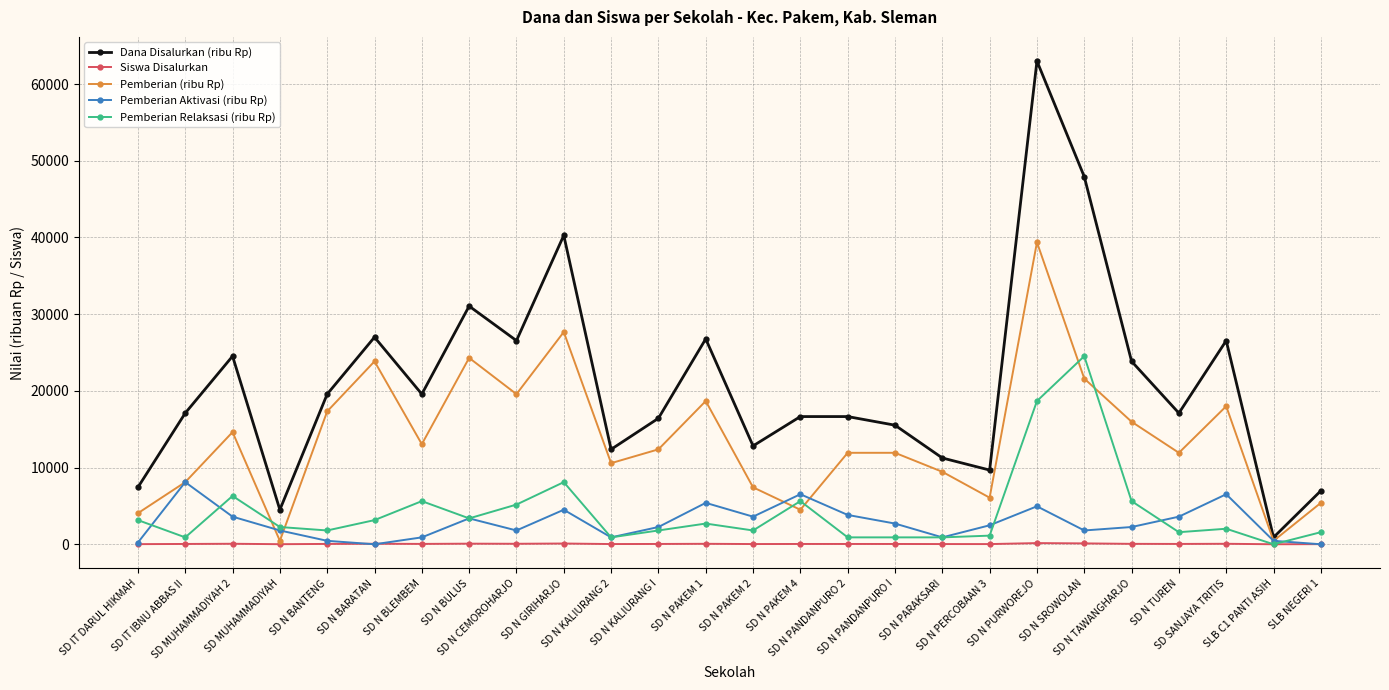

What is the spread (max minus min) of values at SD IT IBNU ABBAS II?

17059